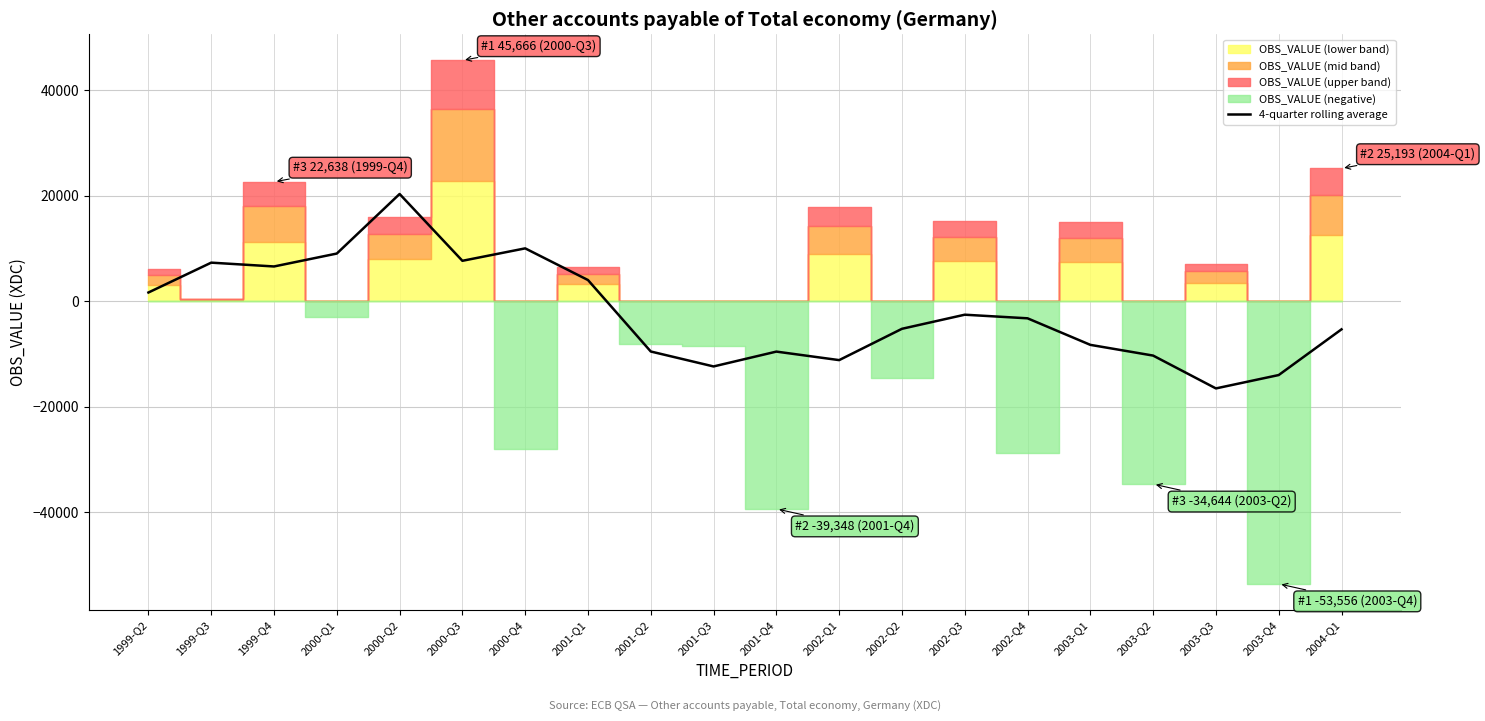

How many values are above zero?

8